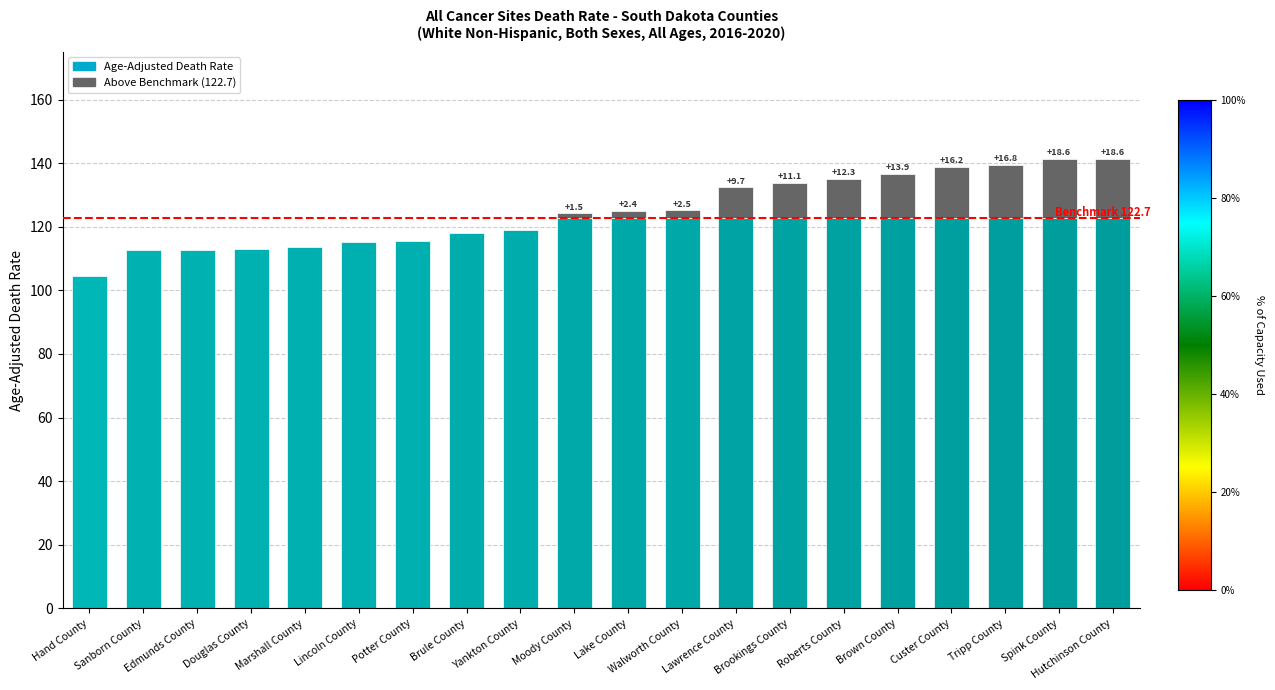

True or false: Age-Adjusted Death Rate has a value of 113.1 at Douglas County.

True